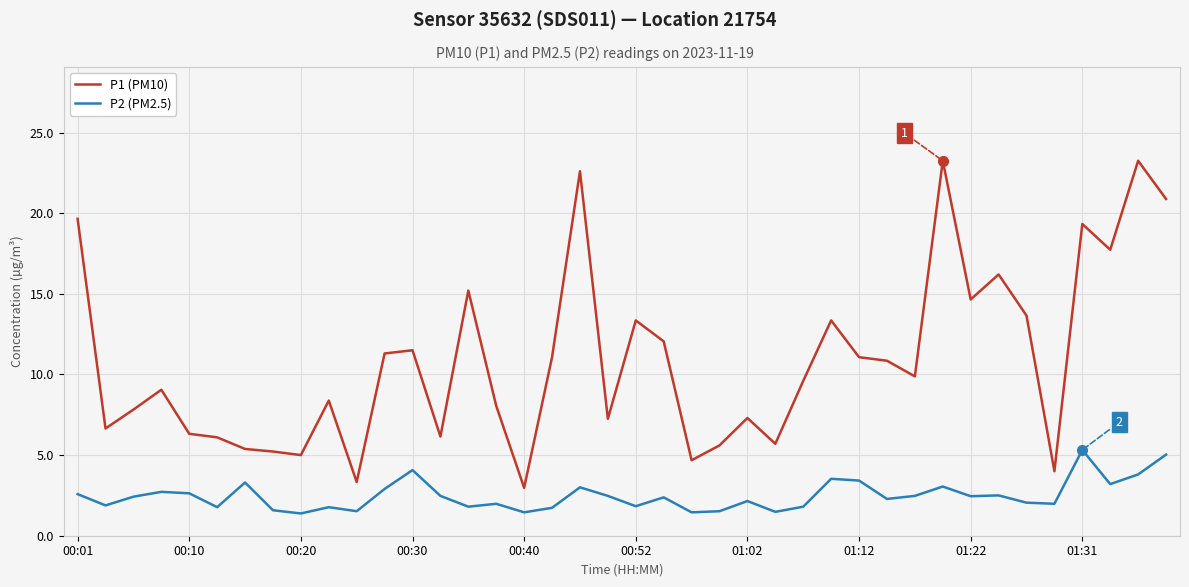

List the series in order of their peak value, lowest first.

P2 (PM2.5), P1 (PM10)